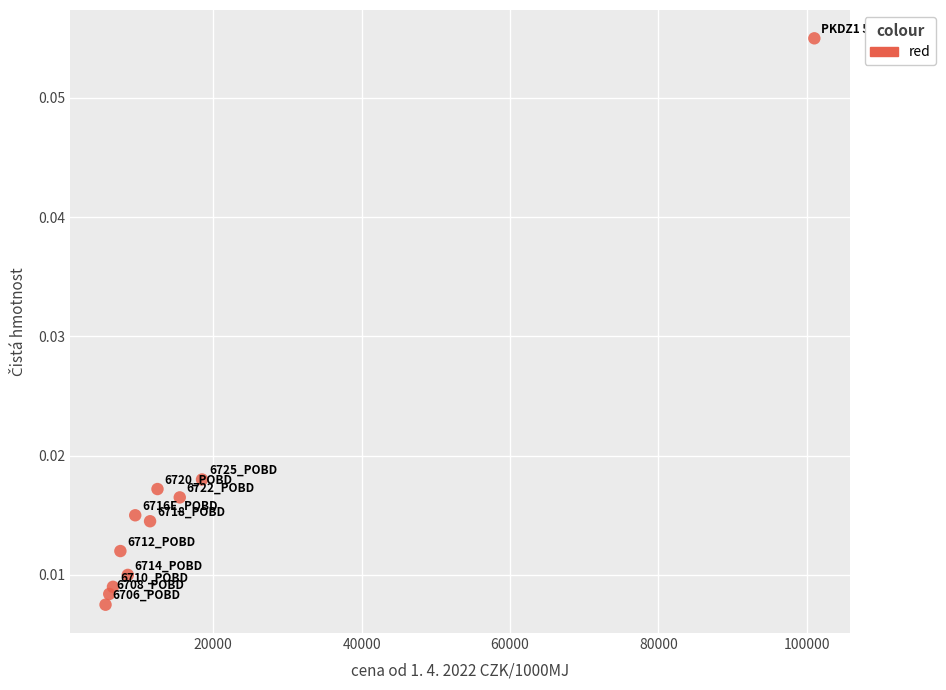

What is the average X value?

18409.1